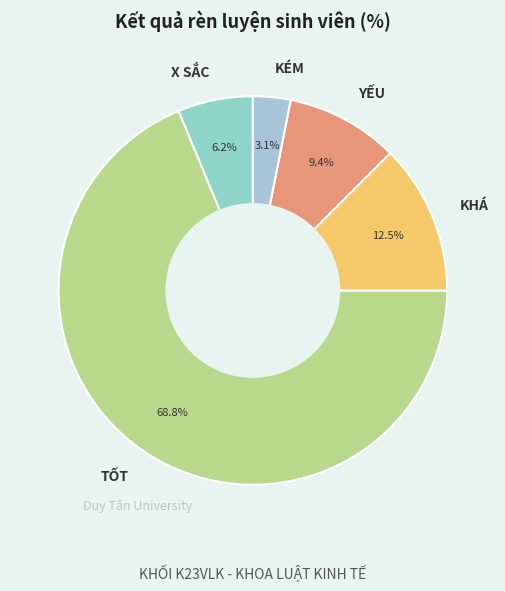

What portion of the pie excludes KHÁ?

87.5%